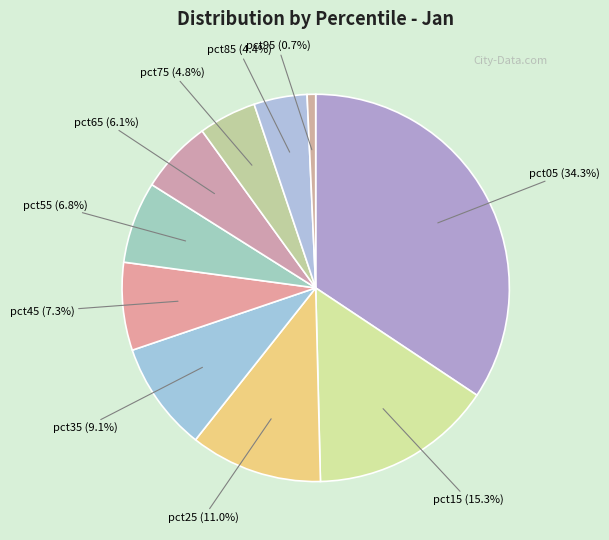

Count the number of slices in the pie.

10